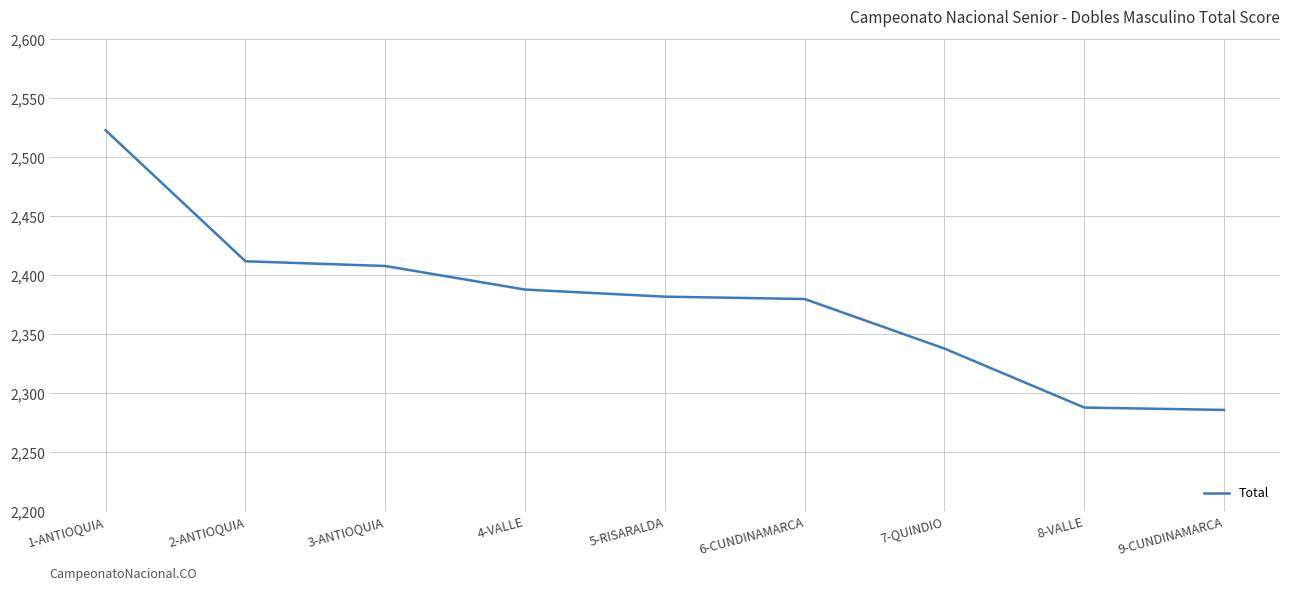

The chart shows a value of 974 at 7-QUINDIO. True or false?

False